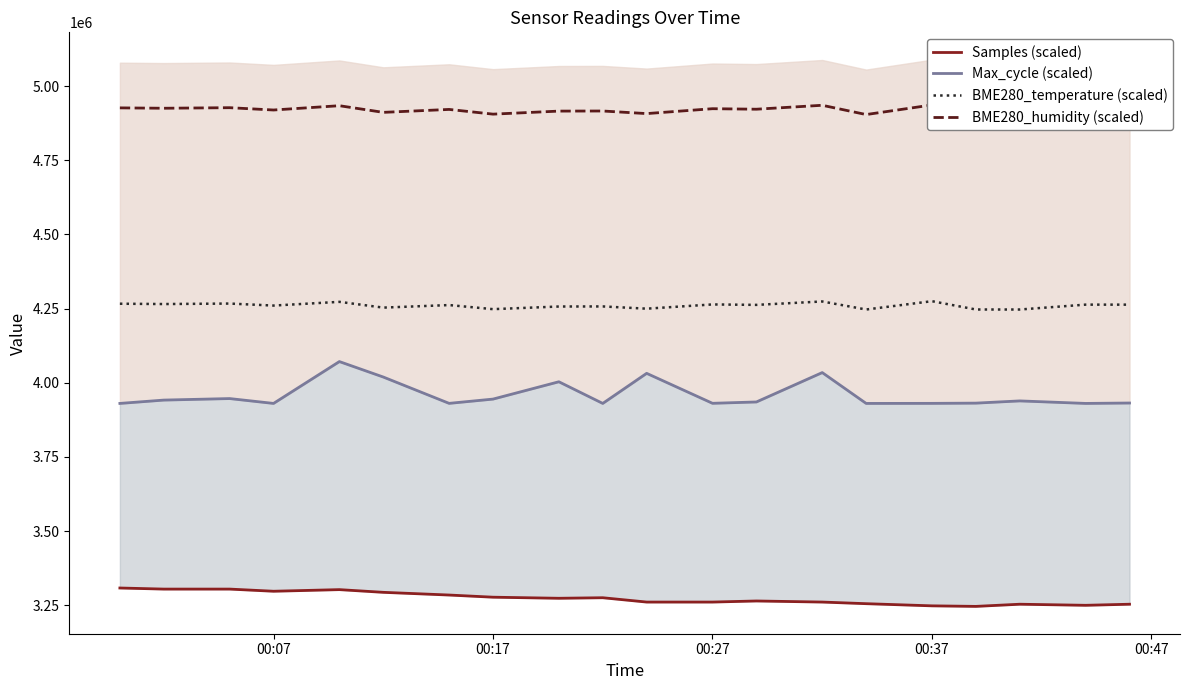

True or false: BME280_temperature (scaled) and Max_cycle (scaled) intersect in this chart.

False